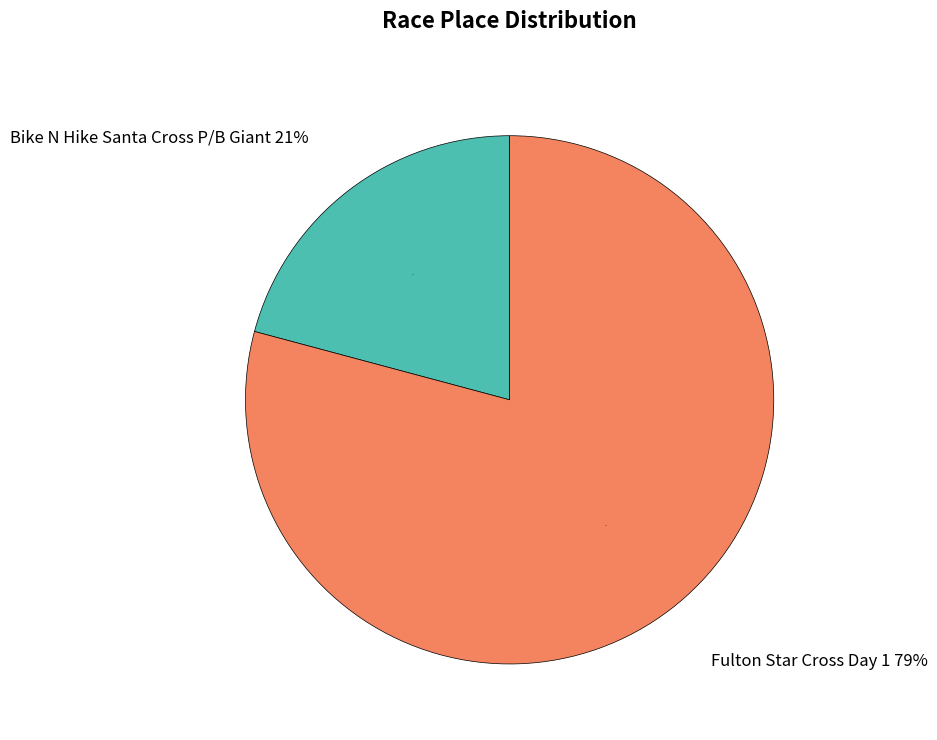

To the nearest percent, what is the difference between the Bike N Hike Santa Cross P/B Giant and Fulton Star Cross Day 1 slice percentages?

58%